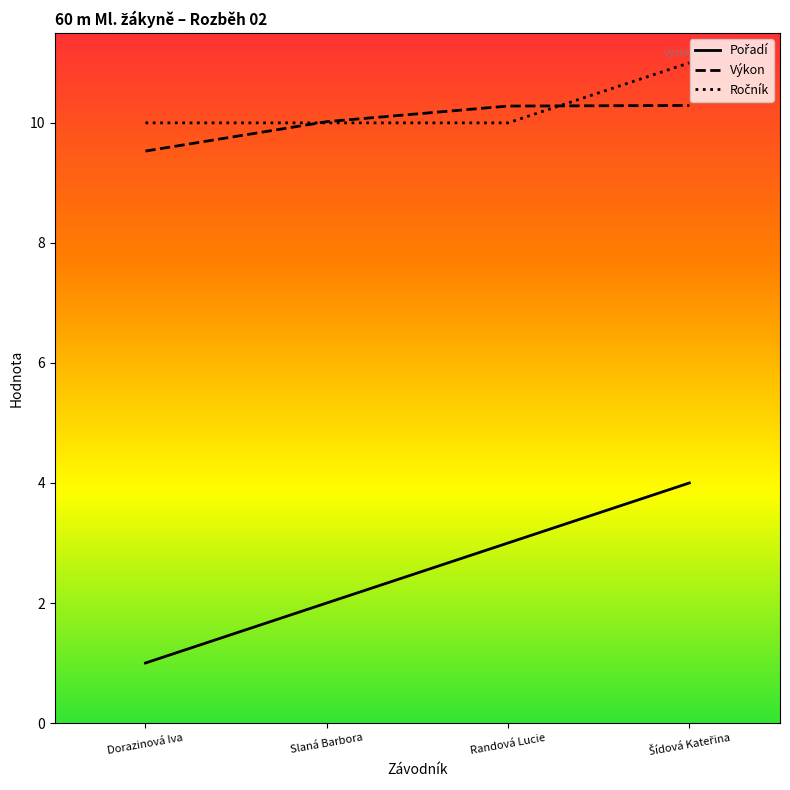

What is the average value of the Ročník series?

10.2